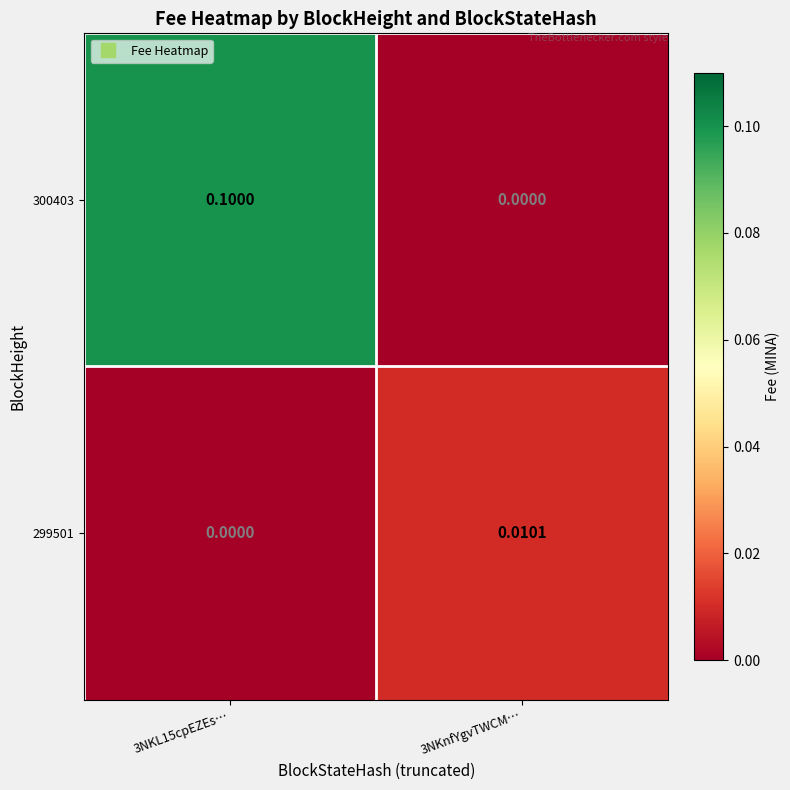

List the series in order of their peak value, highest first.

300403, 299501